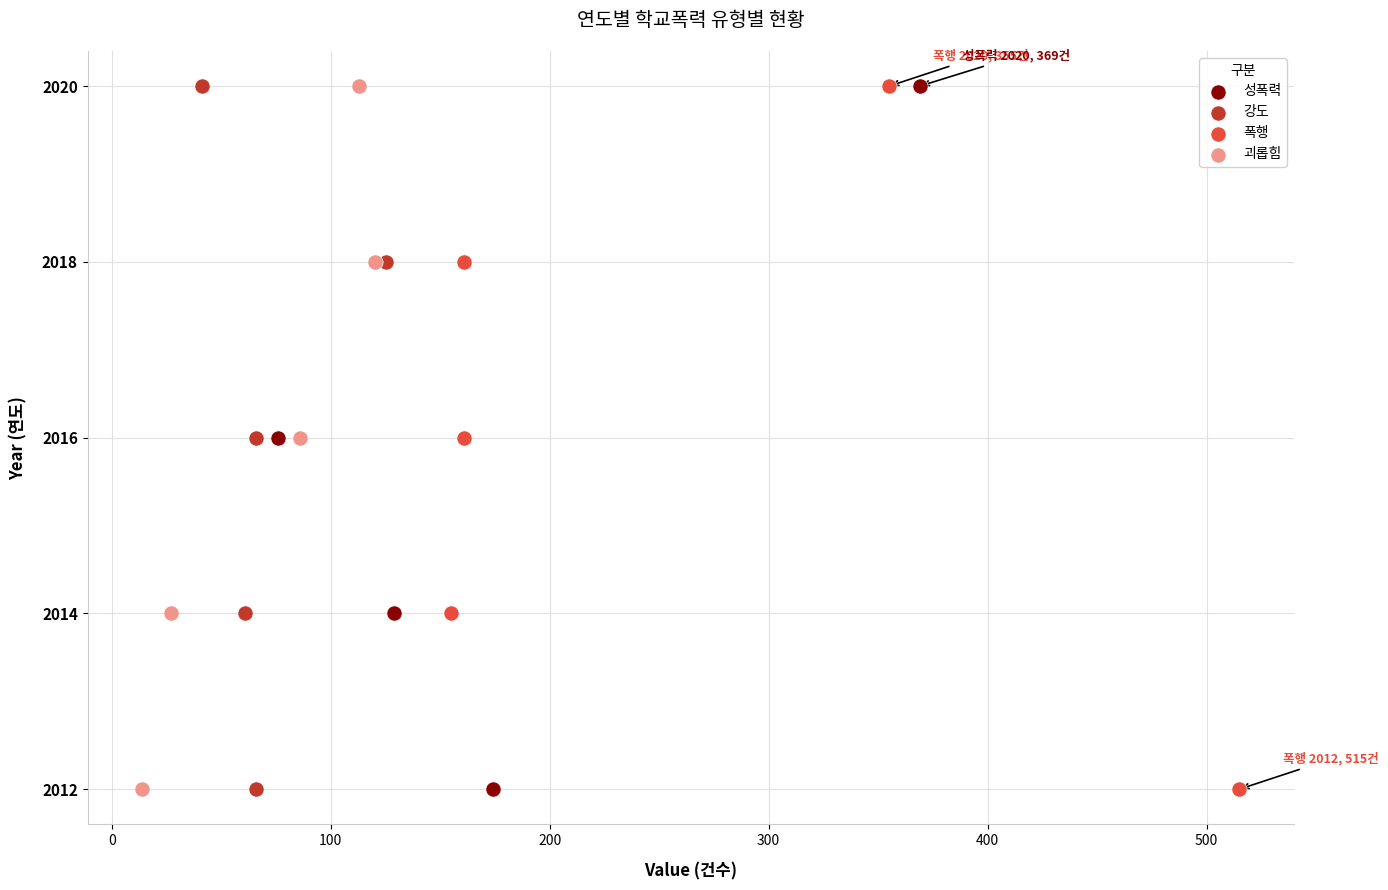

What are all the series names shown in the legend?

성폭력, 강도, 폭행, 괴롭힘